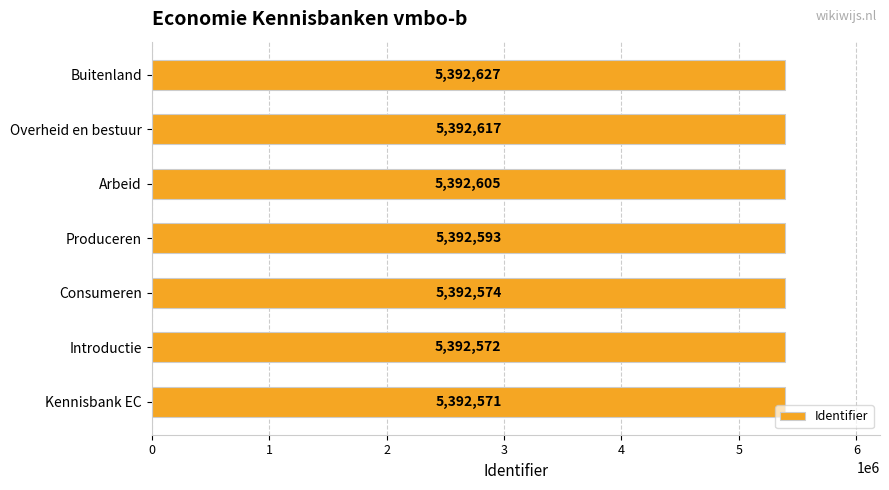

Does the chart contain stacked bars?

No